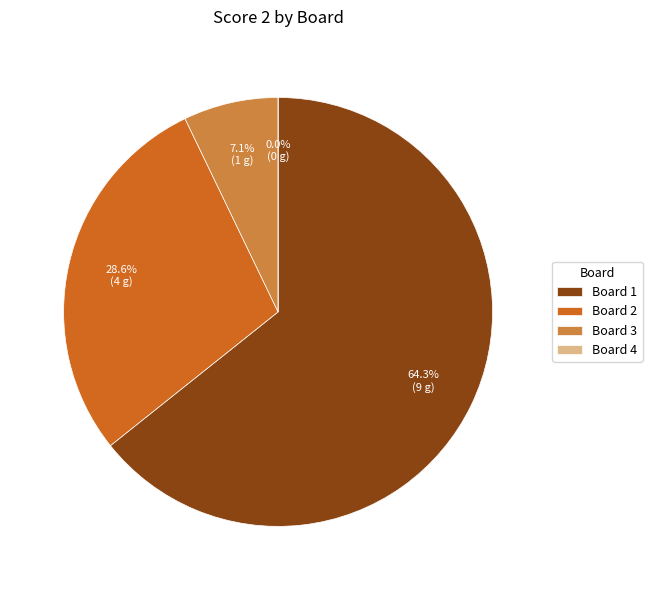

Is the sum of Board 4 and Board 2 greater than half?

No